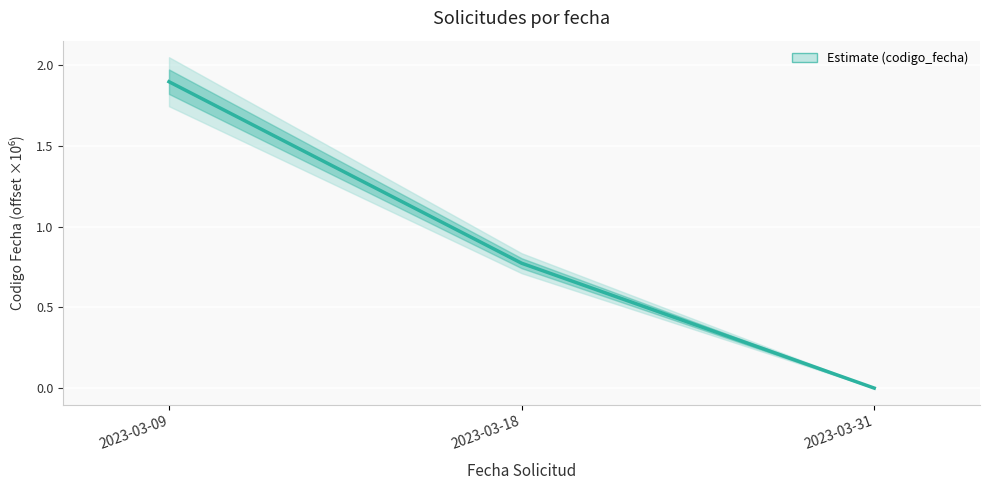

What is the sum of all values?

2.7